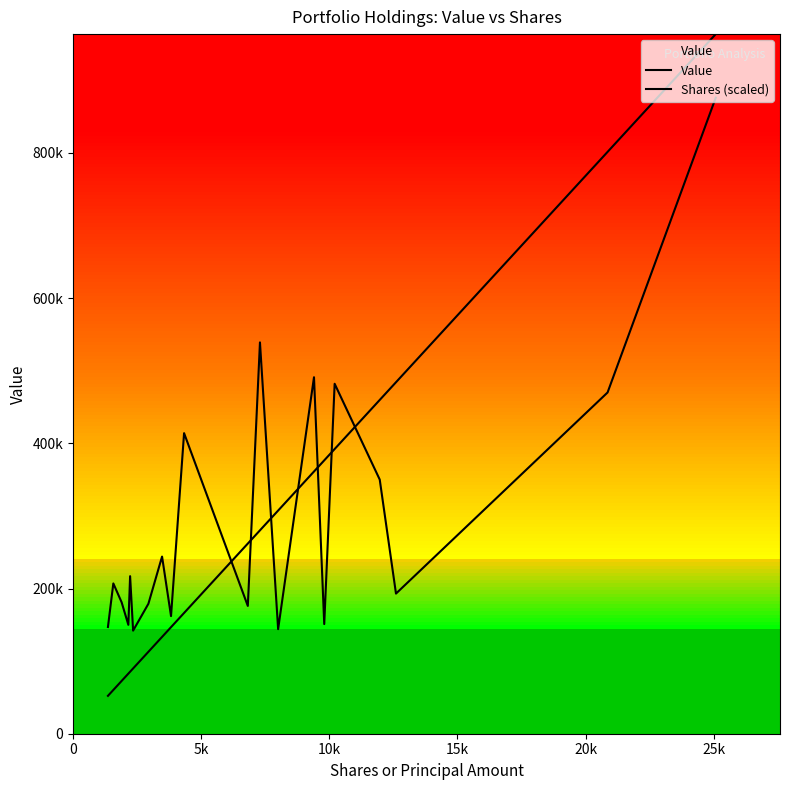

Rank the series by their average value, from highest to lowest.

Value, Shares (scaled)